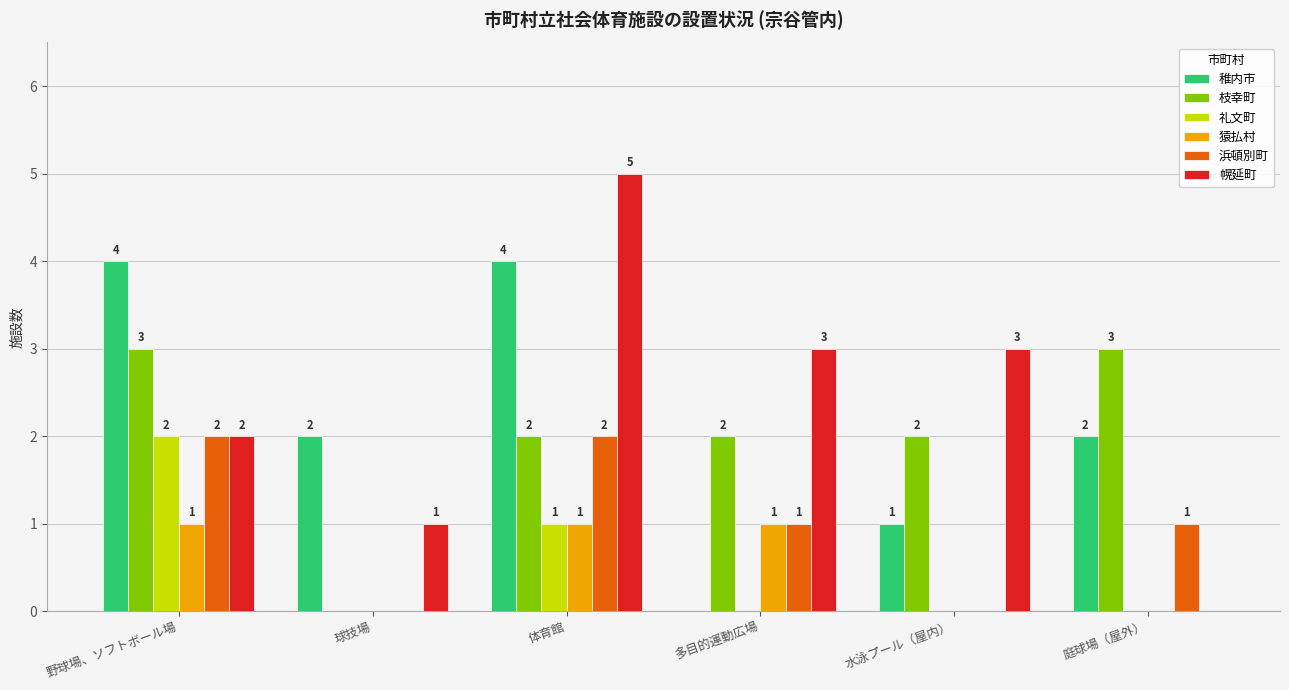

Count the number of categories in the chart.

6